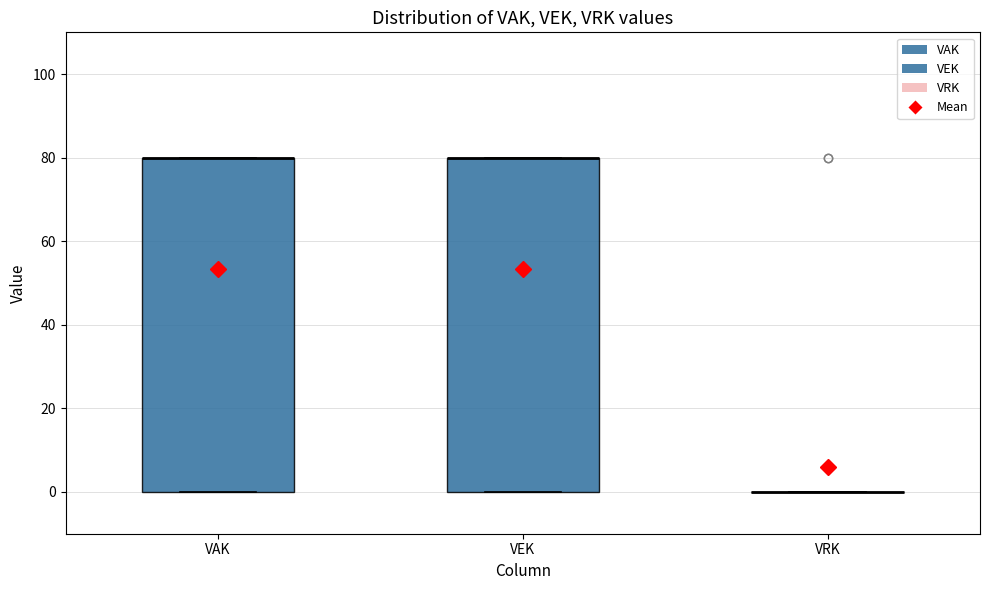

Reading left to right, read every box against the y-axis: the position of its median line, the range the box covers, and the ends of its whiskers. The values are not printed on the chart, so give them approximately, as read against the axis.

VAK: median 80 (drawn on the box's upper edge), box 0 to 80, whiskers 0 to 80
VEK: median 80 (drawn on the box's upper edge), box 0 to 80, whiskers 0 to 80
VRK: box collapsed to a line at 0, whiskers 0 to 0